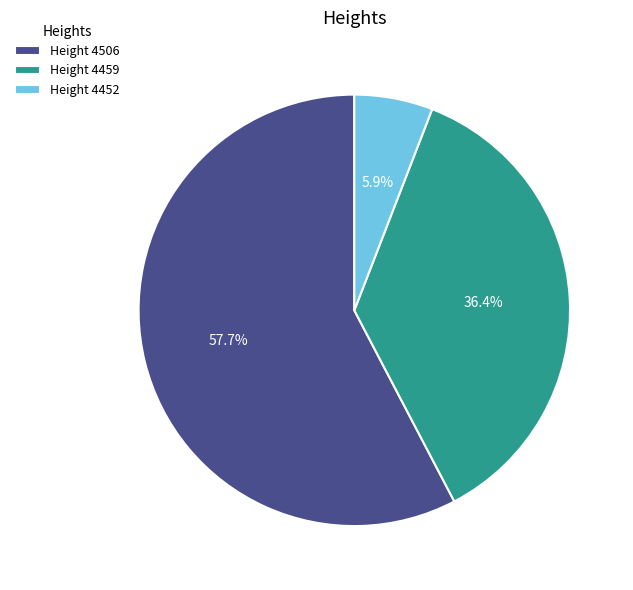

Between Height 4459 and Height 4452, which is larger?

Height 4459